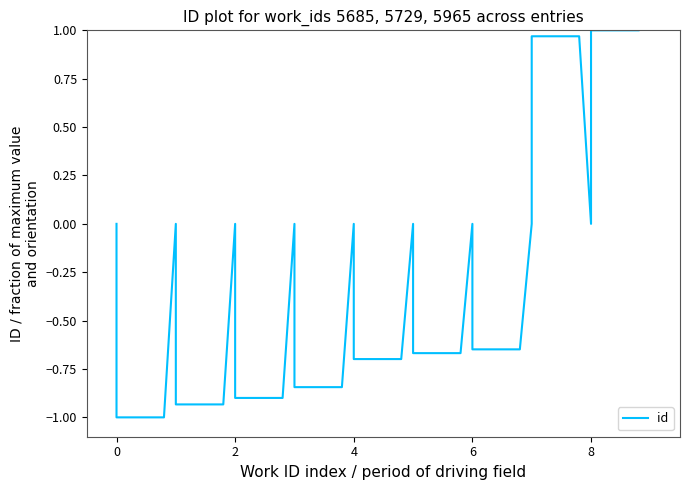

How many negative values are there?

14